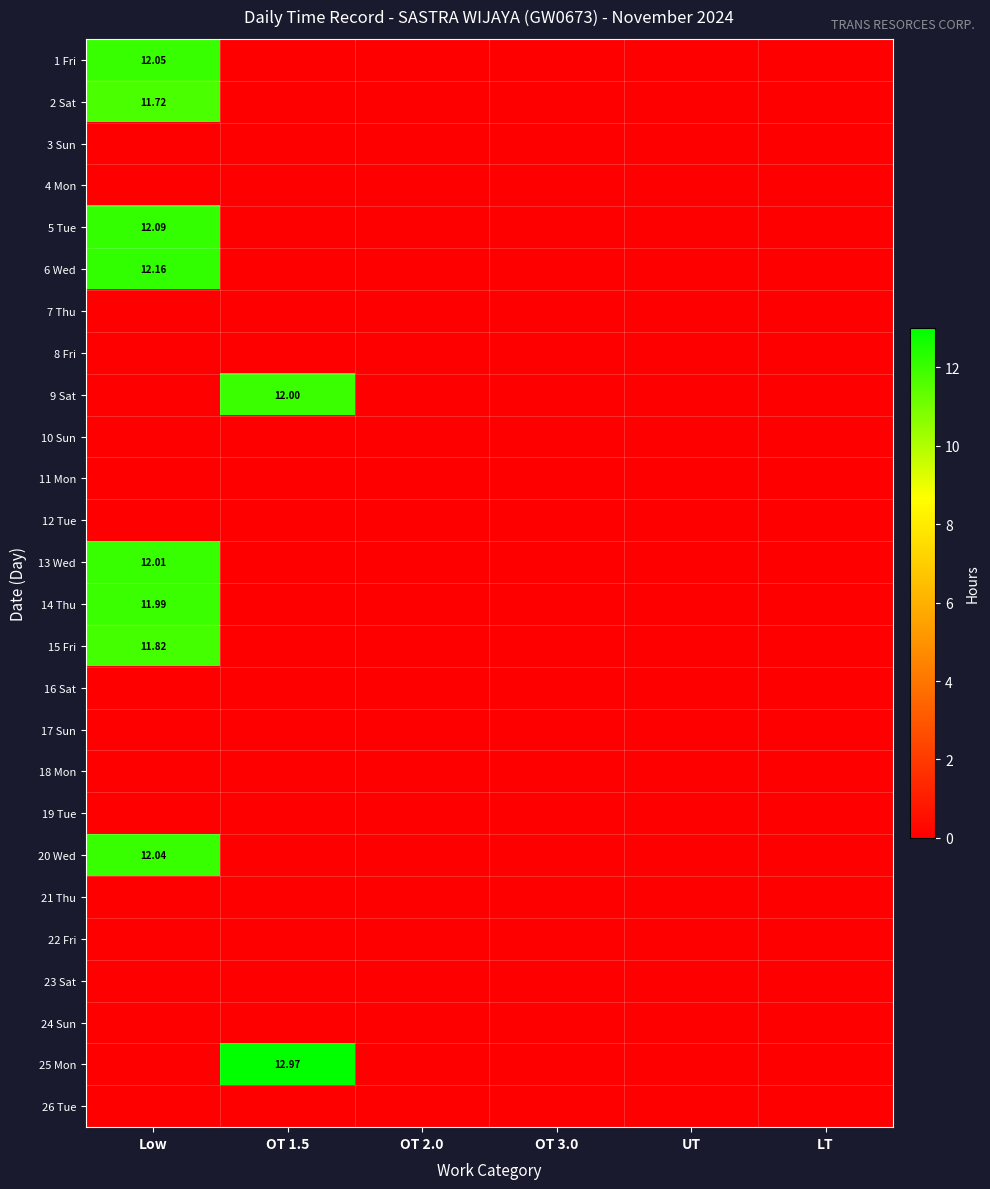

The value of 23 Sat at OT 1.5 is 0.0. True or false?

True